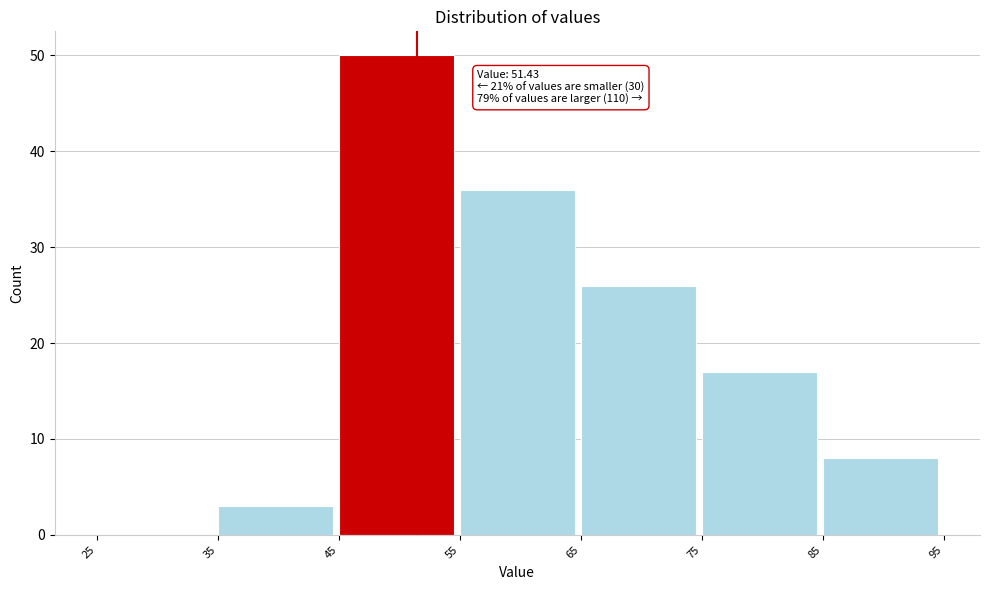

Which range on the x-axis has the tallest bar?

45 to 55